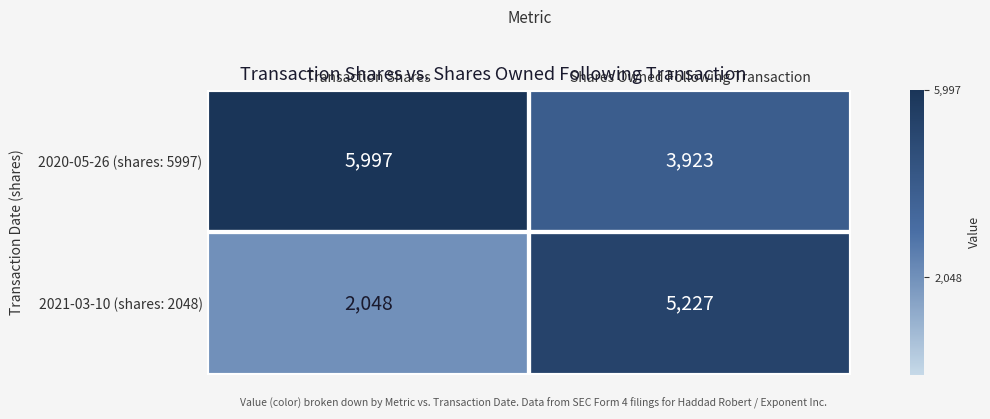

List the series in order of their overall mean, highest first.

2020-05-26 (shares: 5997), 2021-03-10 (shares: 2048)